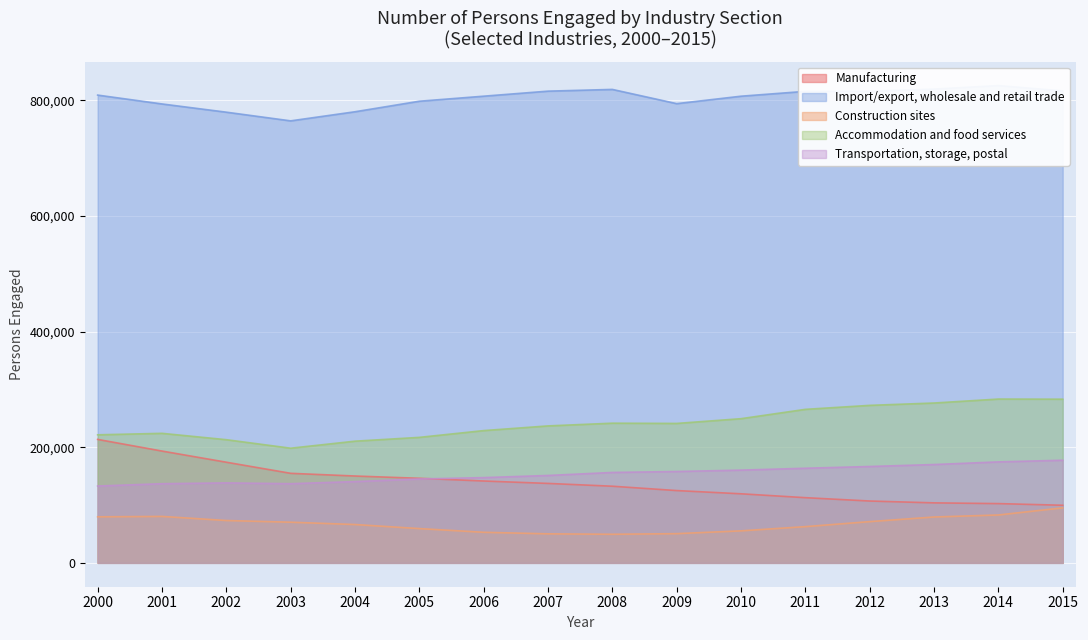

Which series has the largest total across all categories?

Import/export, wholesale and retail trade